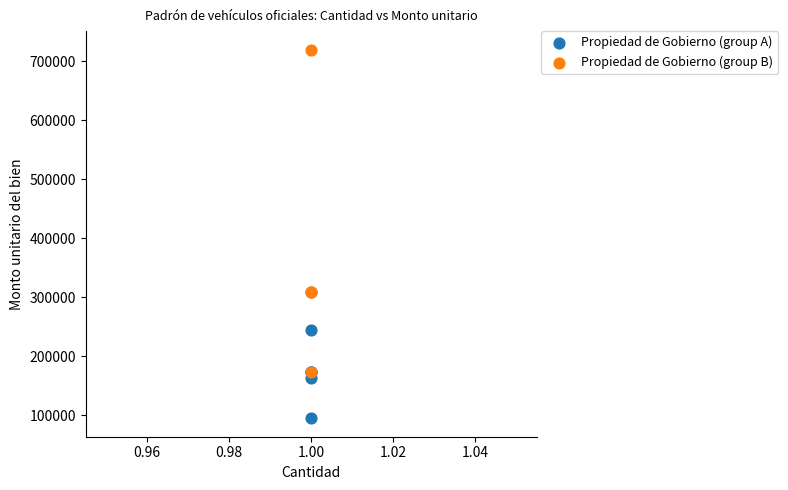

Which series has the largest Y range (max minus min)?

Propiedad de Gobierno (group B)